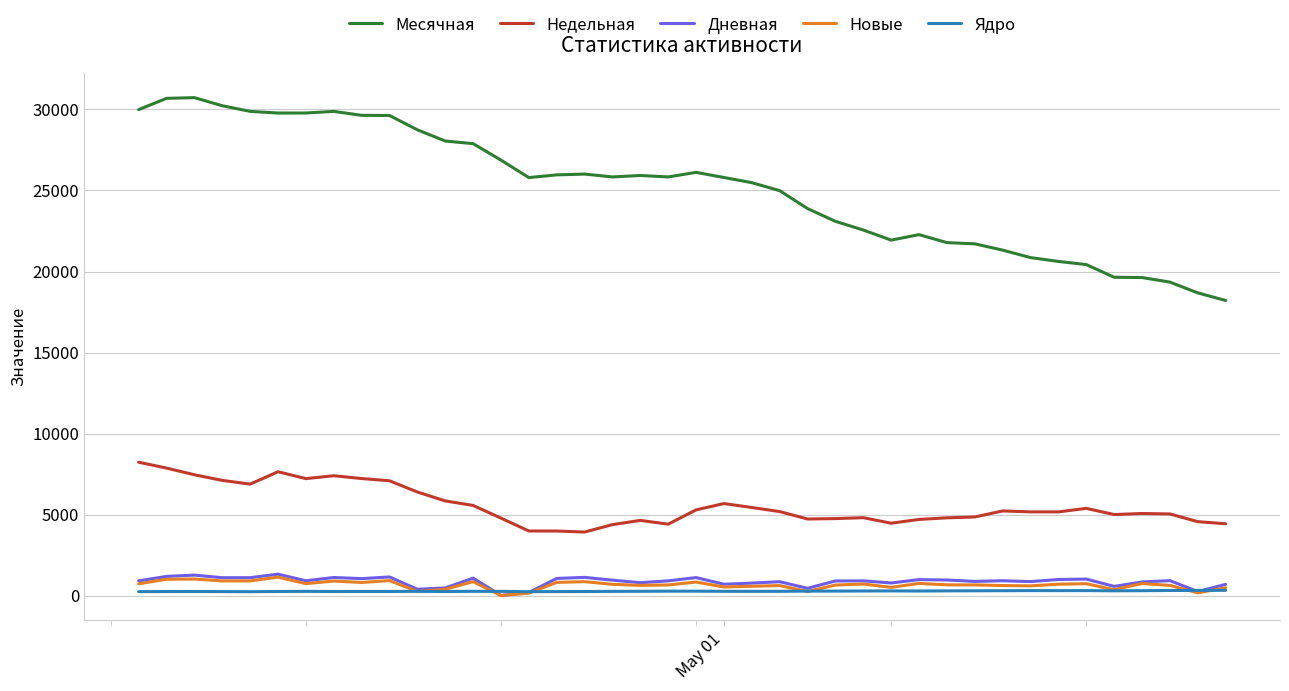

Which series has the largest range (max minus min)?

Месячная